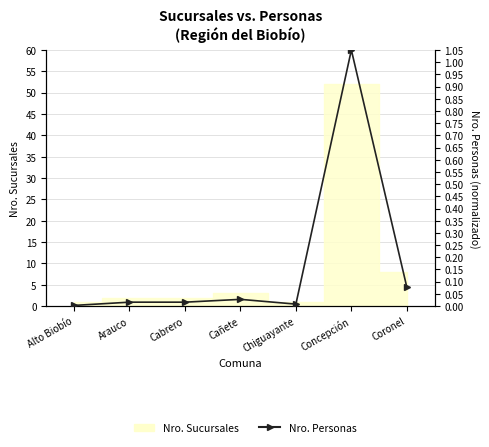

True or false: the data shows 0.0 at Arauco.

True